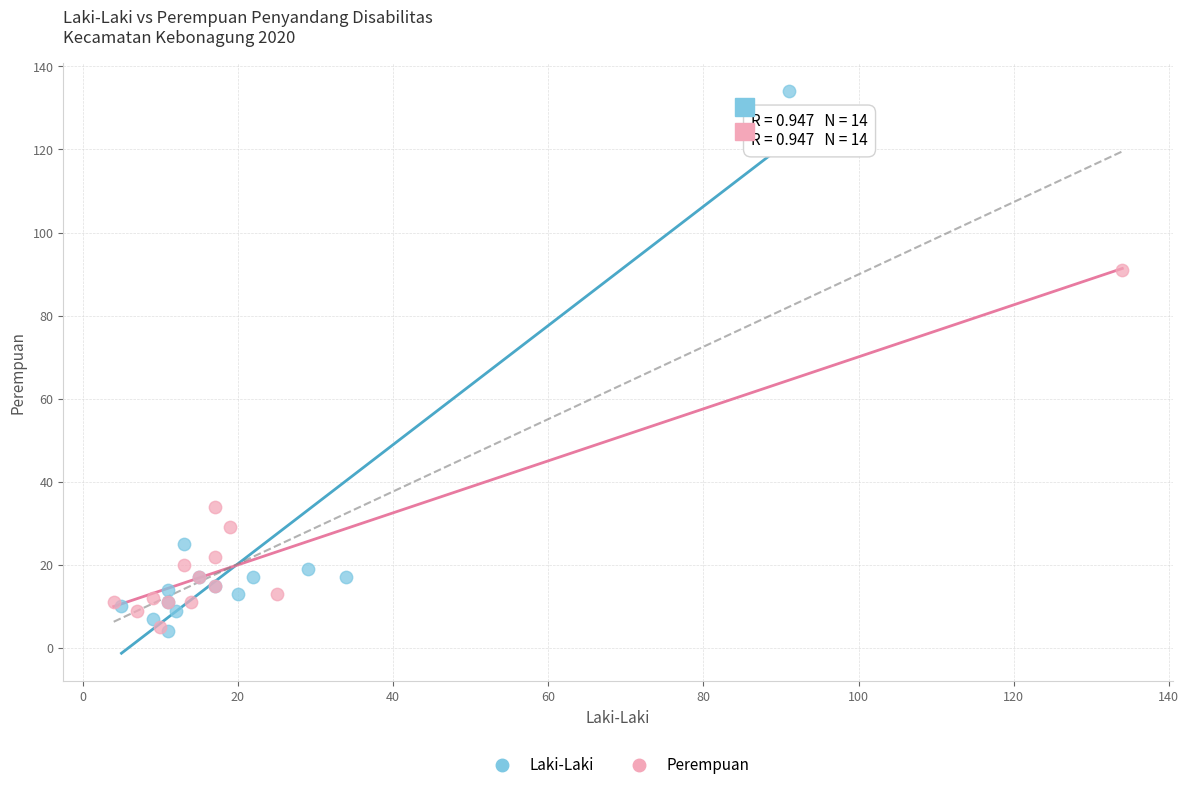

Which series has the widest spread of Y values?

Laki-Laki